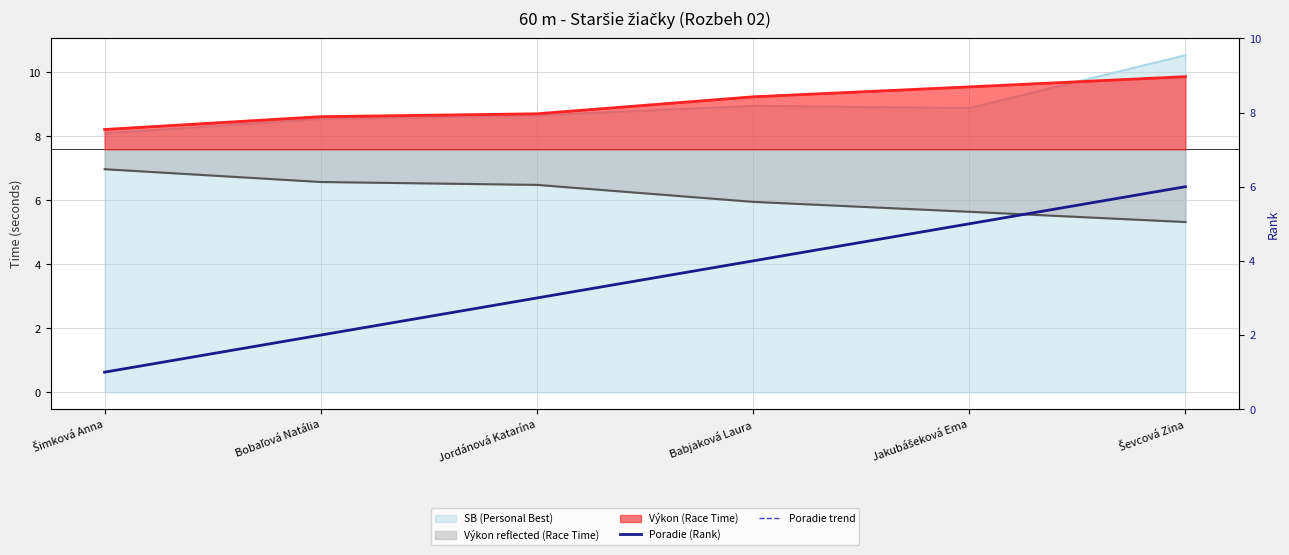

Where does the Poradie trend series first go above 4?

Jakubášeková Ema